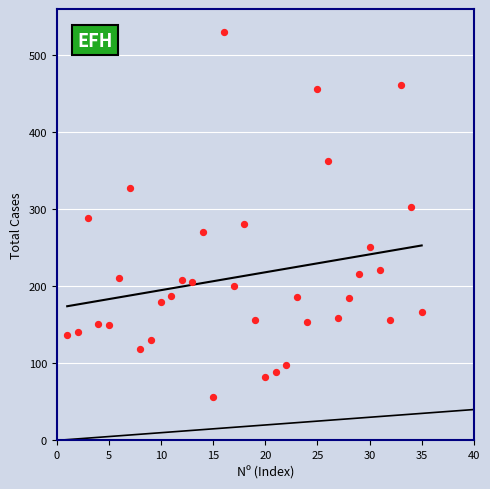

What is the range of X values (max minus min)?

34